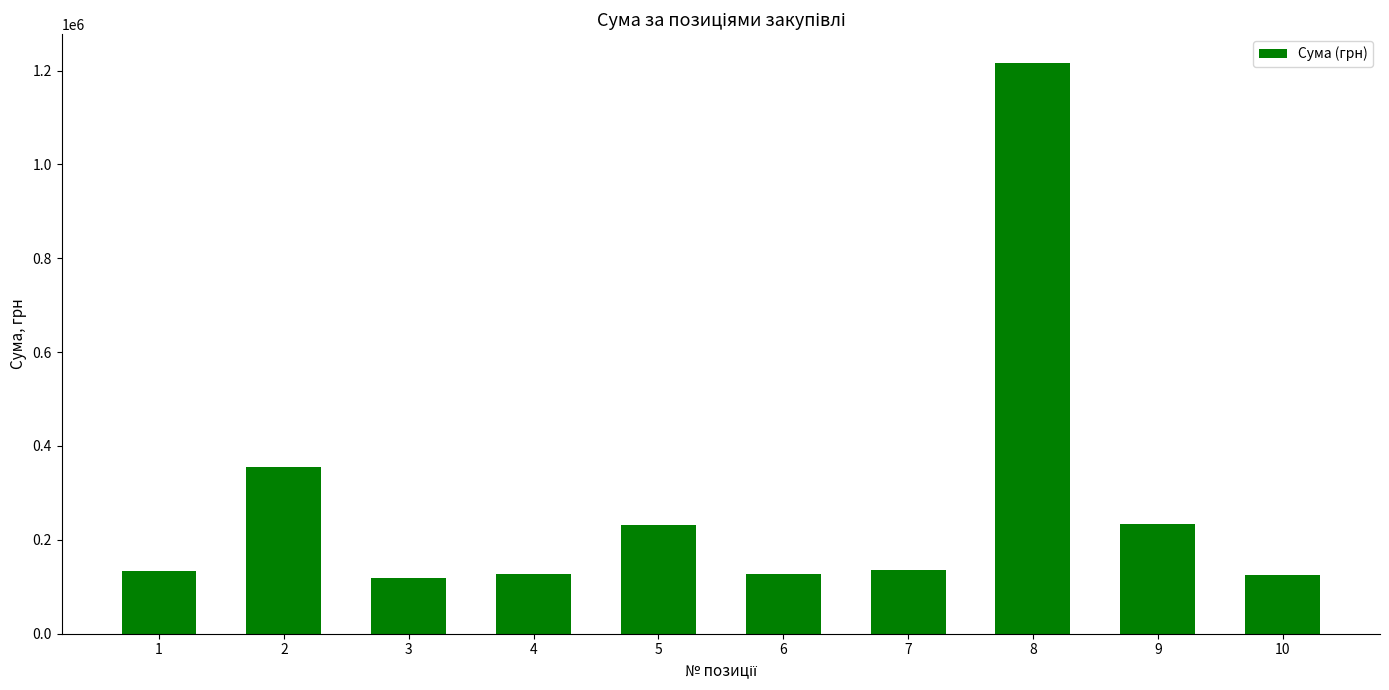

The value at 2 is 355545.0. True or false?

True